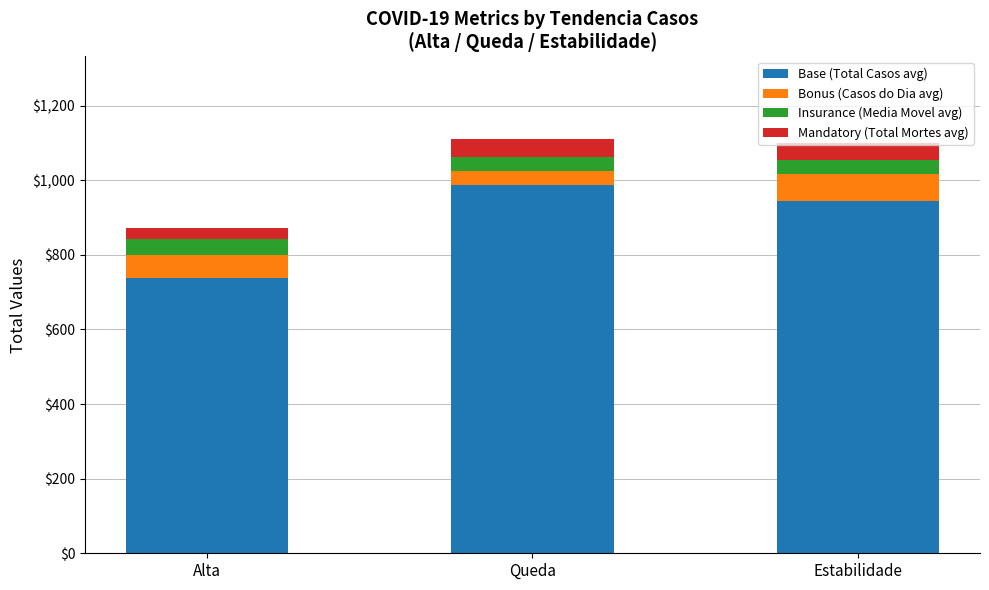

Which category has the highest value in the Base (Total Casos avg) series?

Queda